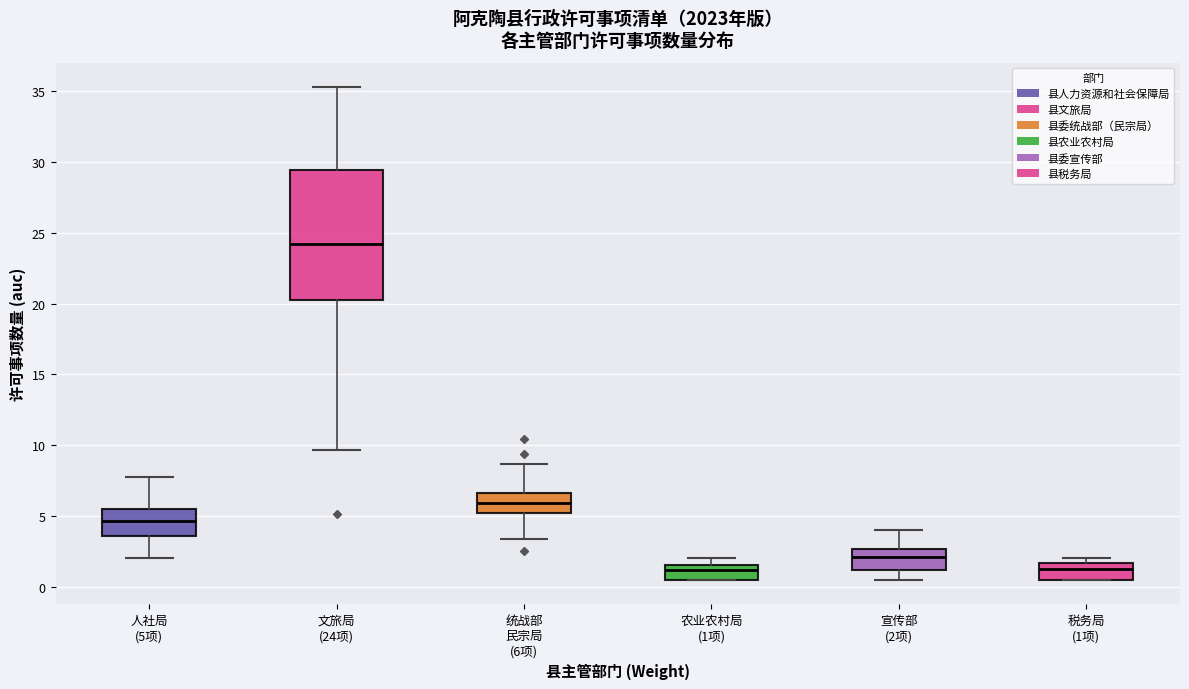

Where is the upper edge of the box for 统战部 民宗局 (6项) on the y-axis? The values are not printed on the chart, so give them approximately, as read against the axis.

6.5